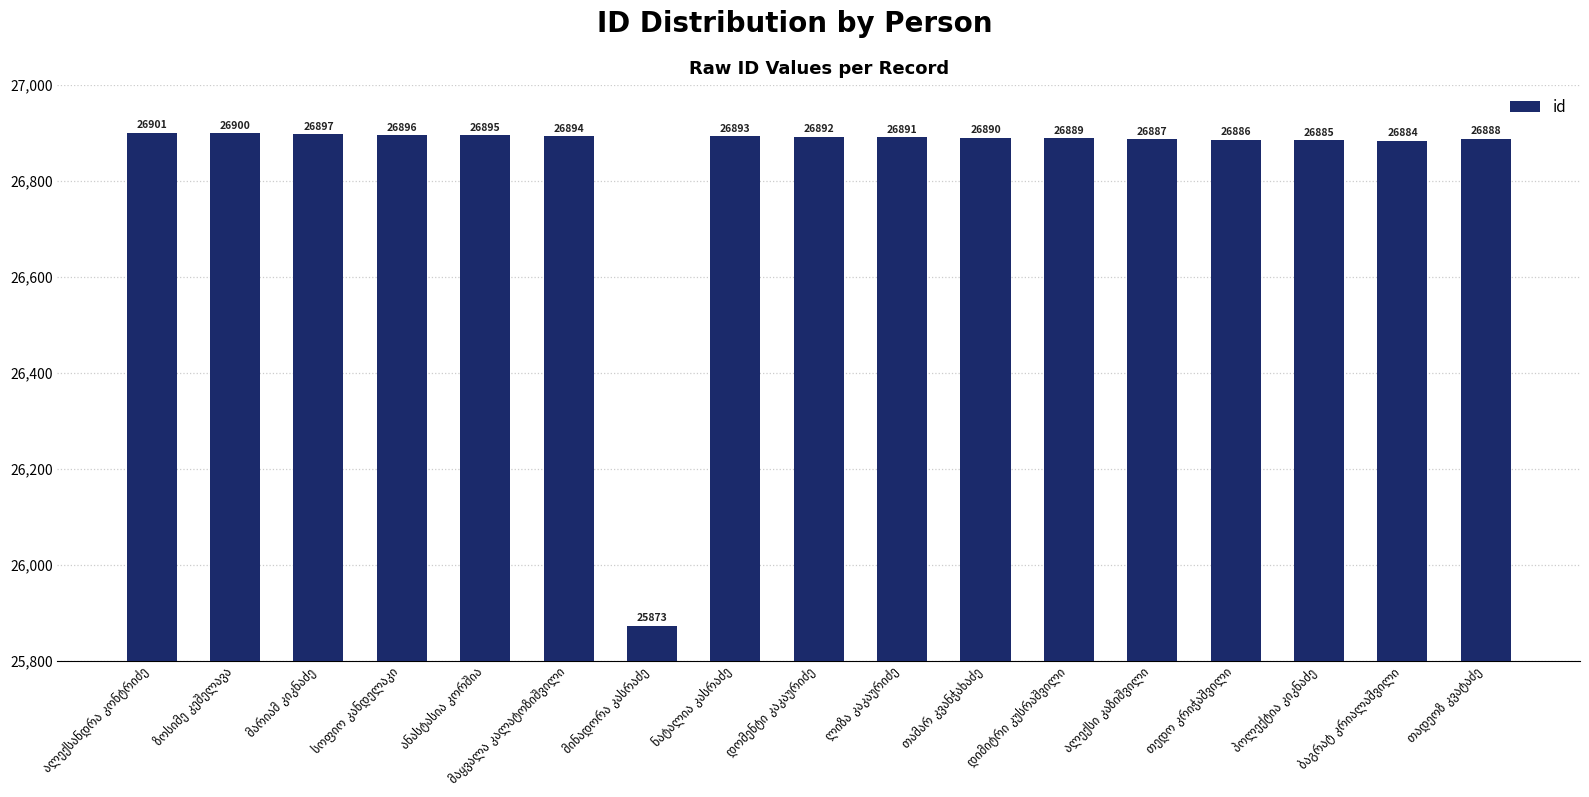

What is the average value?

26832